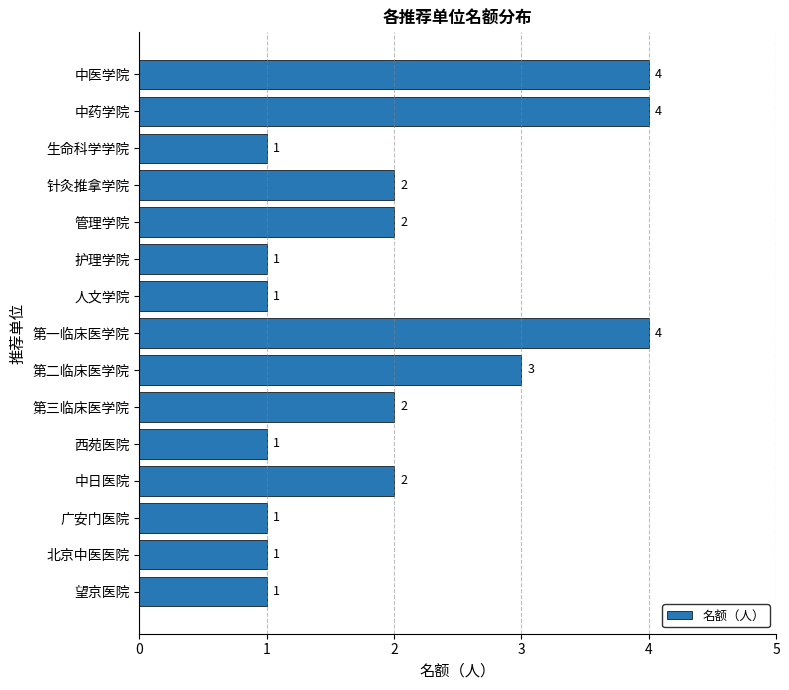

What is the maximum value shown in the chart?

4